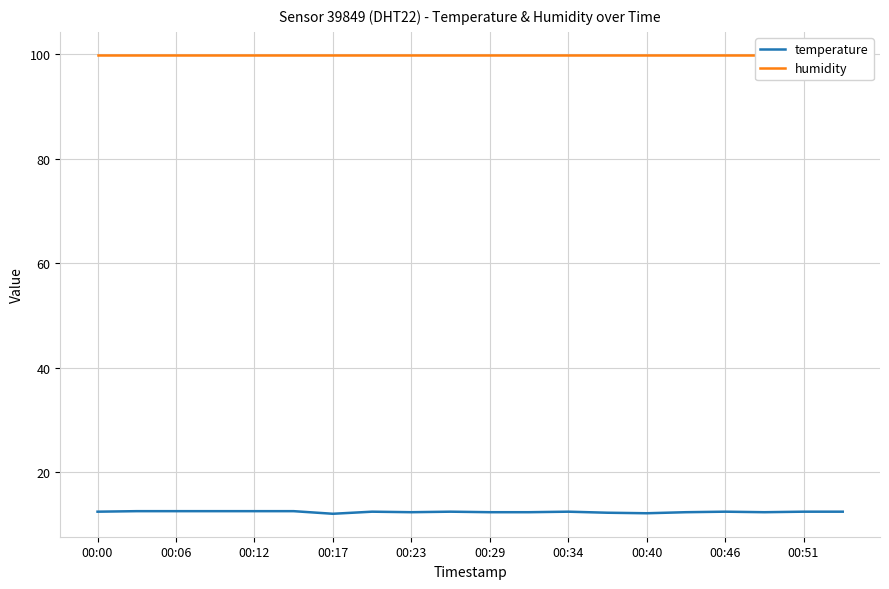

The temperature series shows 18.3 at 00:46. True or false?

False